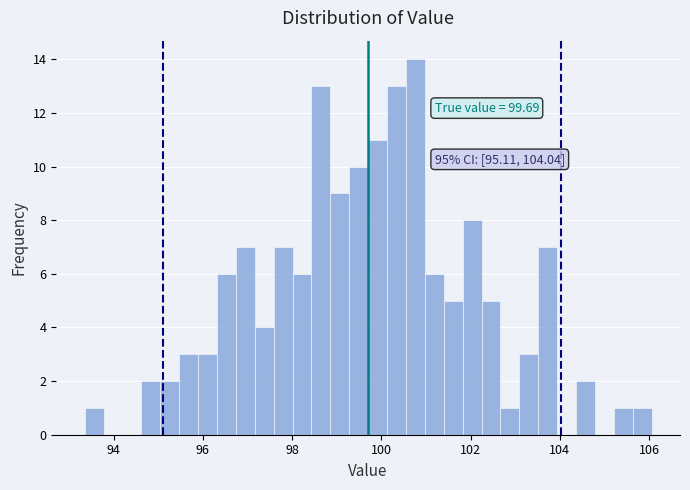

Read against the x-axis, roughly where is the centre of the tallest bar?

100.8